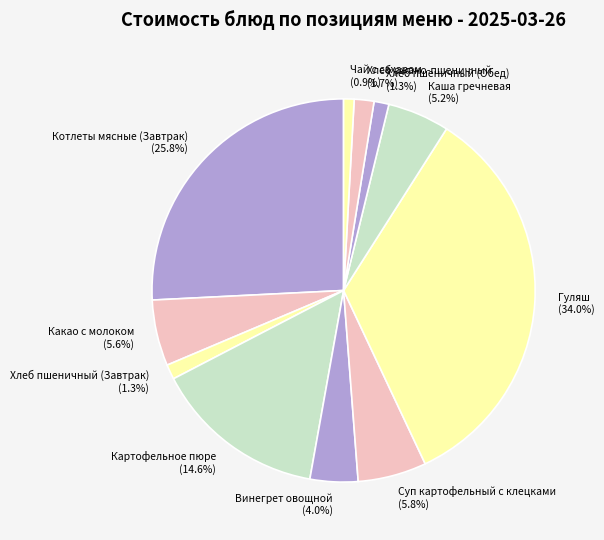

Does Какао с молоком represent more than half of the total?

No